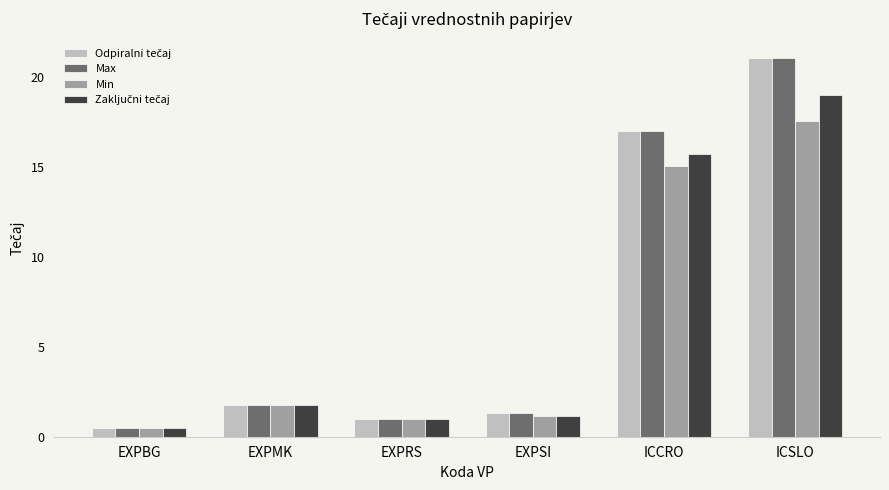

What is the difference between the Min values at EXPSI and ICCRO?

13.9